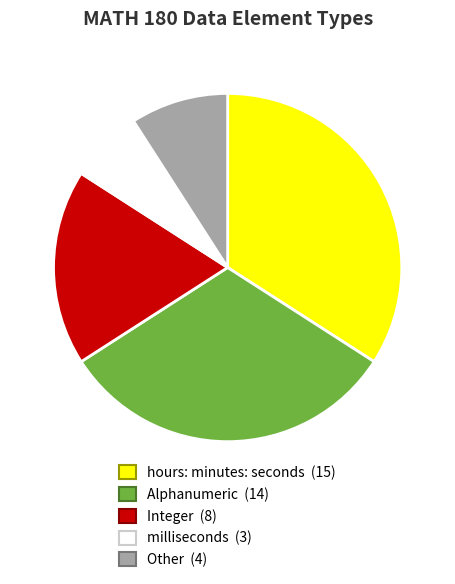

Count the number of slices in the pie.

5